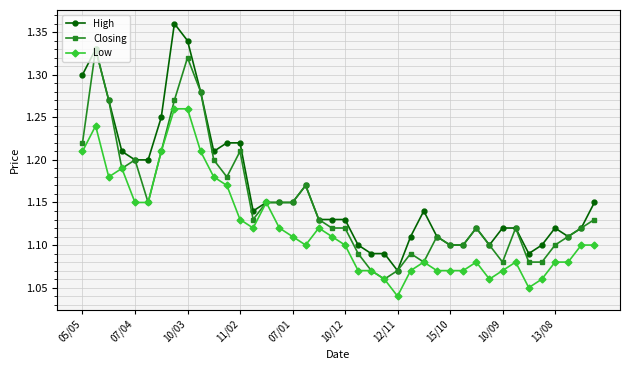

True or false: High has more than 1 points higher than both neighbors.

True